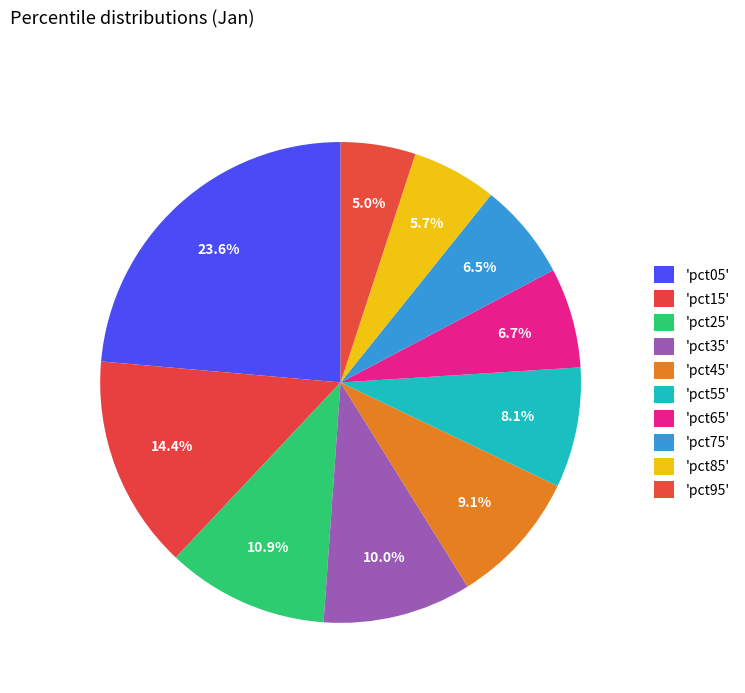

How many slices are in this pie chart?

10